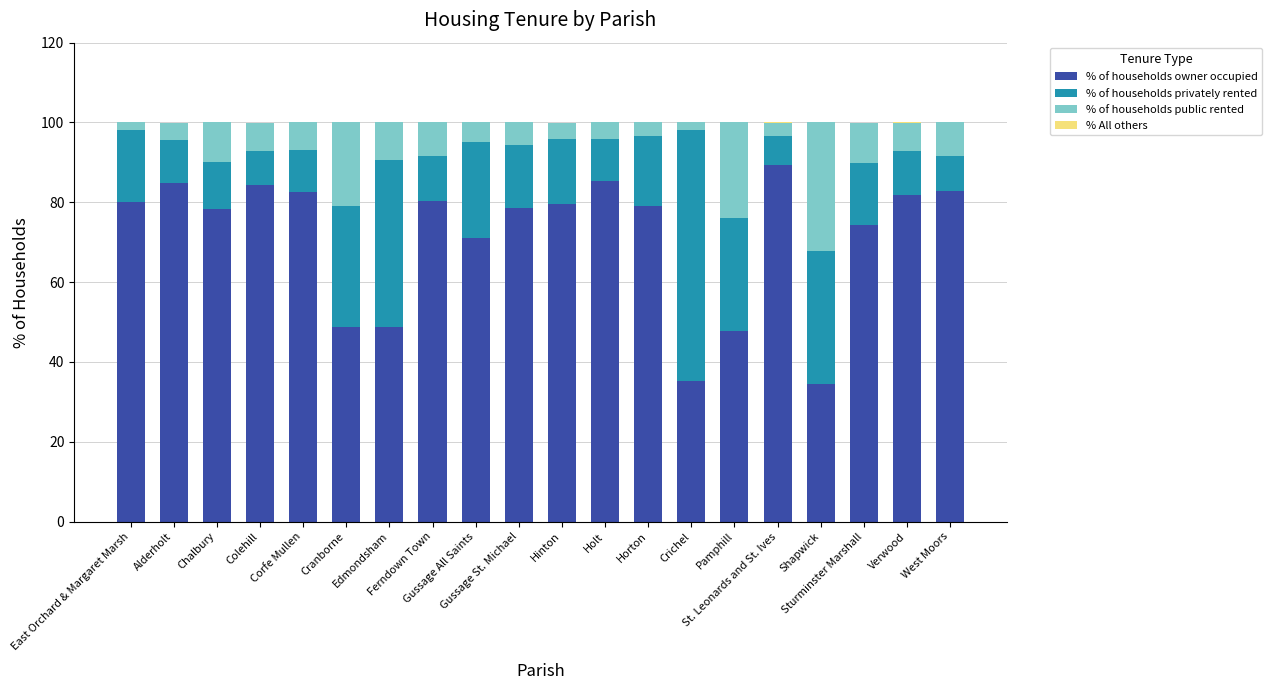

What is the sum of all % of households owner occupied values?

1427.7